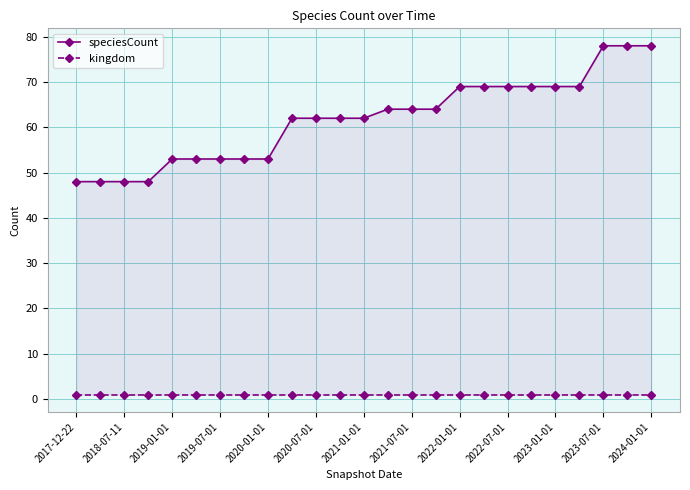

List the series in order of their peak value, highest first.

speciesCount, kingdom